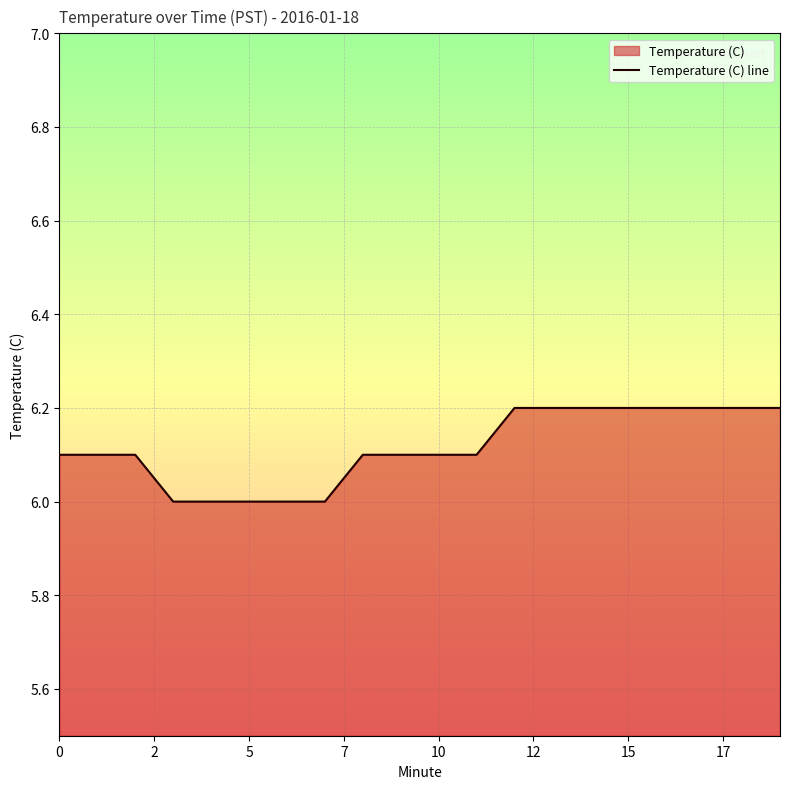

What is the maximum value shown in the chart?

6.2